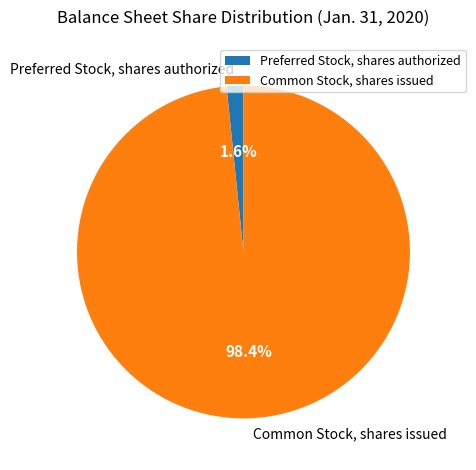

To the nearest percent, what is the difference between the largest and smallest slice percentages?

97%